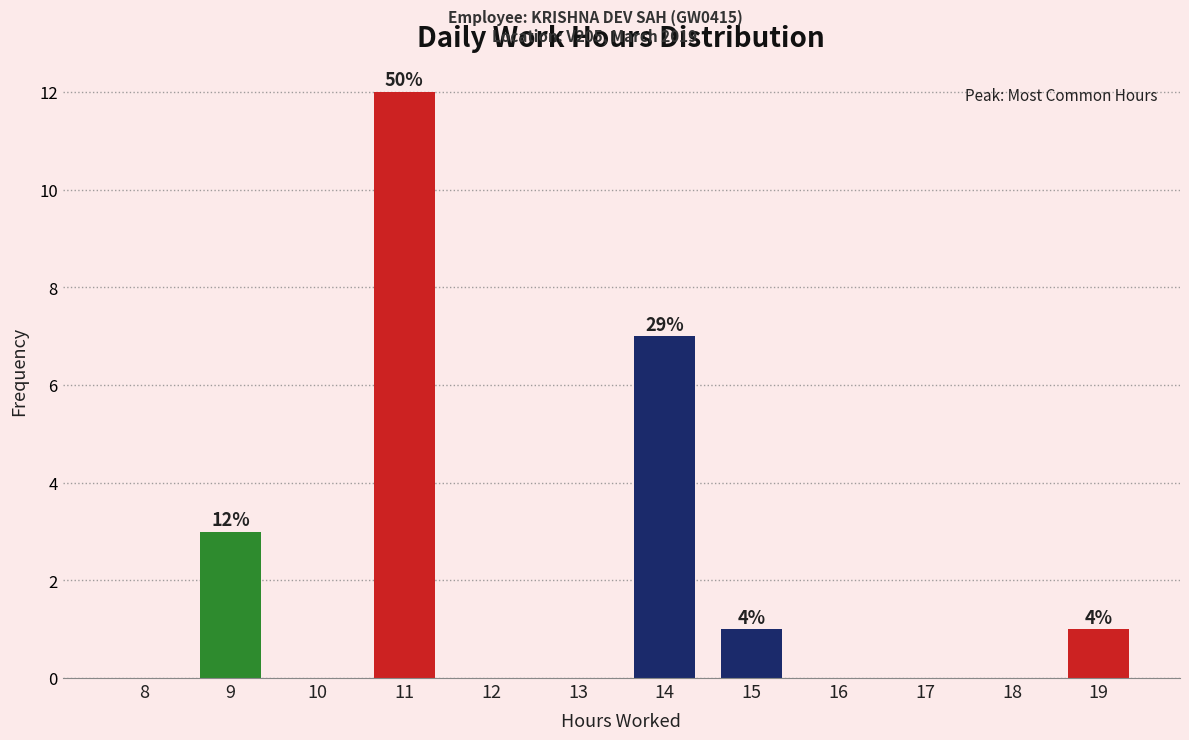

Reading right to left, transcribe all the data shown in this chart.

19=1	18=0	17=0	16=0	15=1	14=7	13=0	12=0	11=12	10=0	9=3	8=0